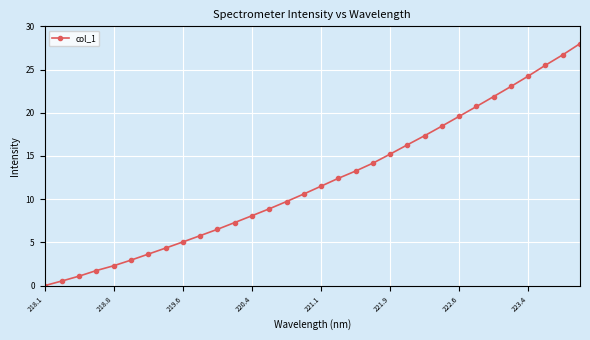

Does the chart display data point markers on the line(s)?

Yes